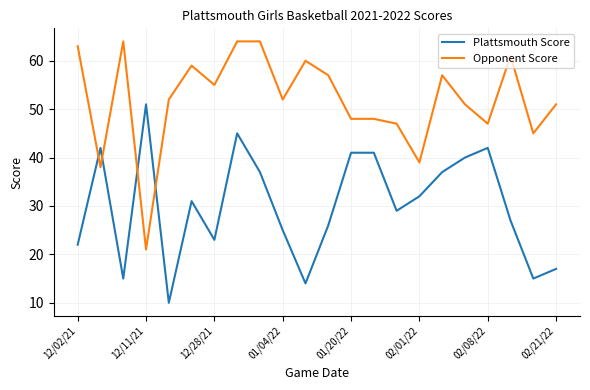

Rank the series by their average value, from lowest to highest.

Plattsmouth Score, Opponent Score